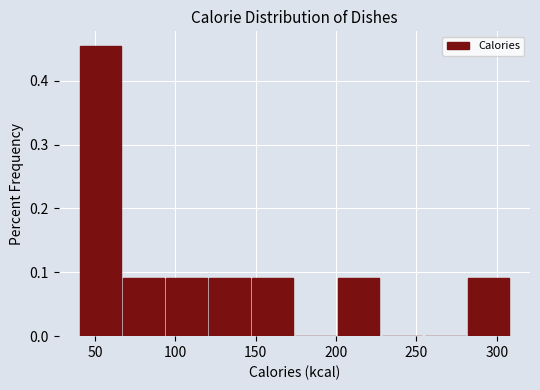

How tall is the bar that spans 200 to 230 on the x-axis? Neither the bar edges nor the heights are printed on the chart, so give them approximately, as read against the axes.

0.09